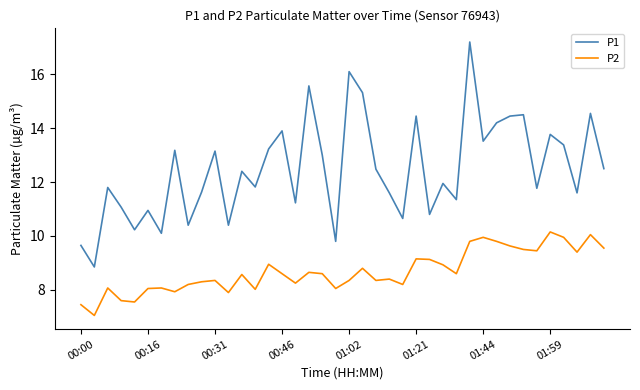

How many lines are shown in the chart?

2